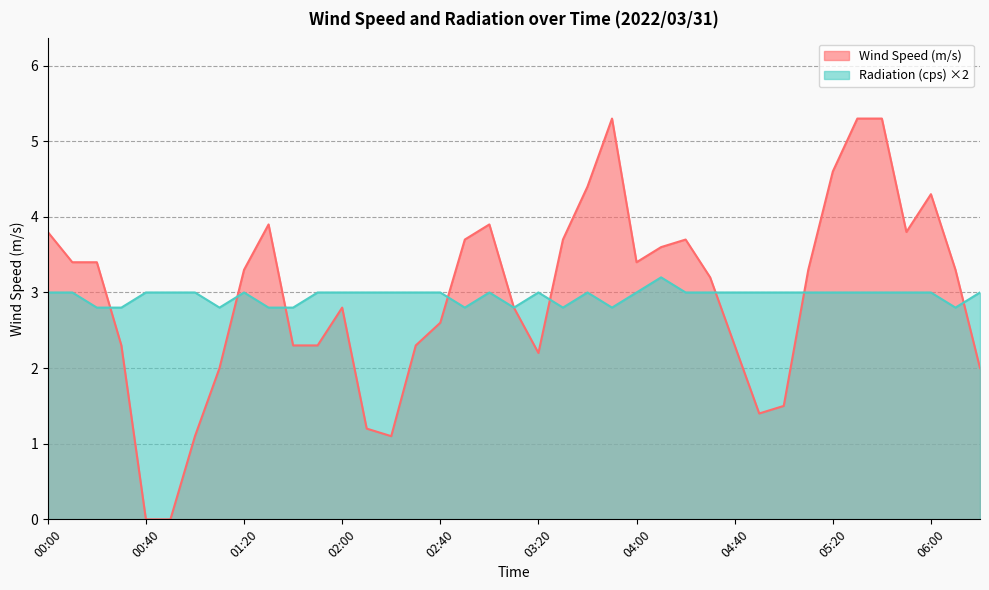

How many times do Radiation (cps) and Wind Speed (m/s) cross each other?

8